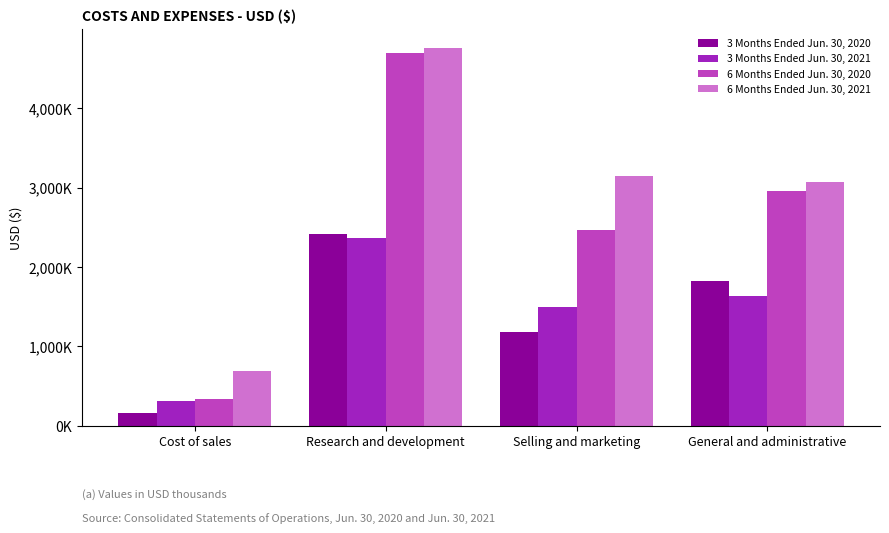

What is the difference between the highest and lowest values at Cost of sales?

528000